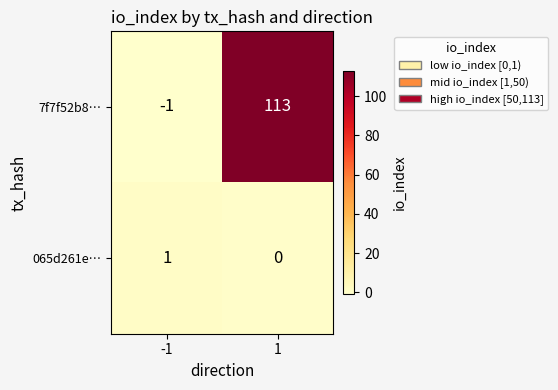

Which label corresponds to the smallest value in the chart?

-1